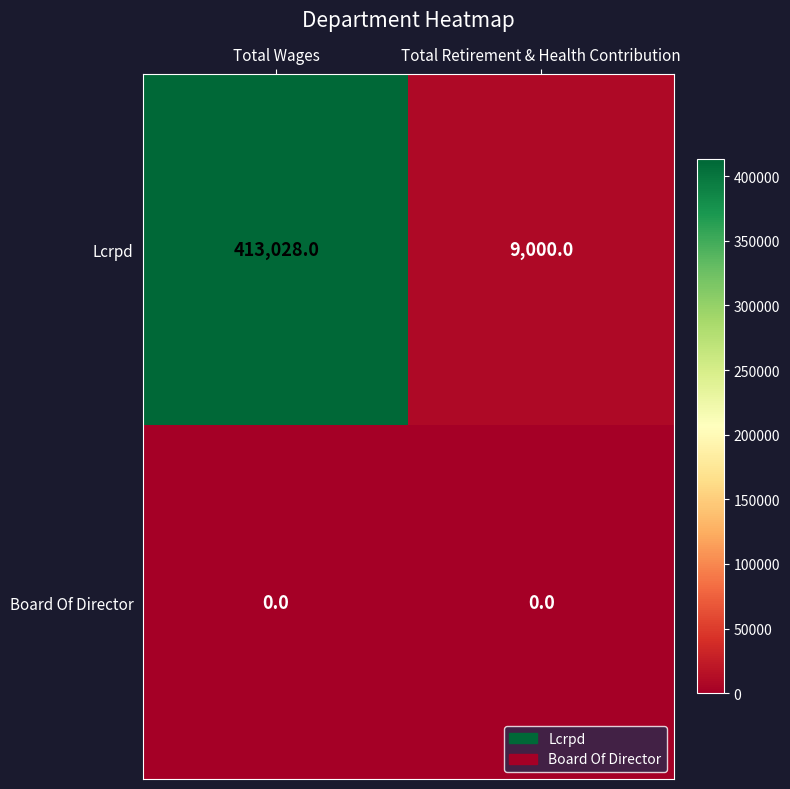

How many series are shown in this chart?

2